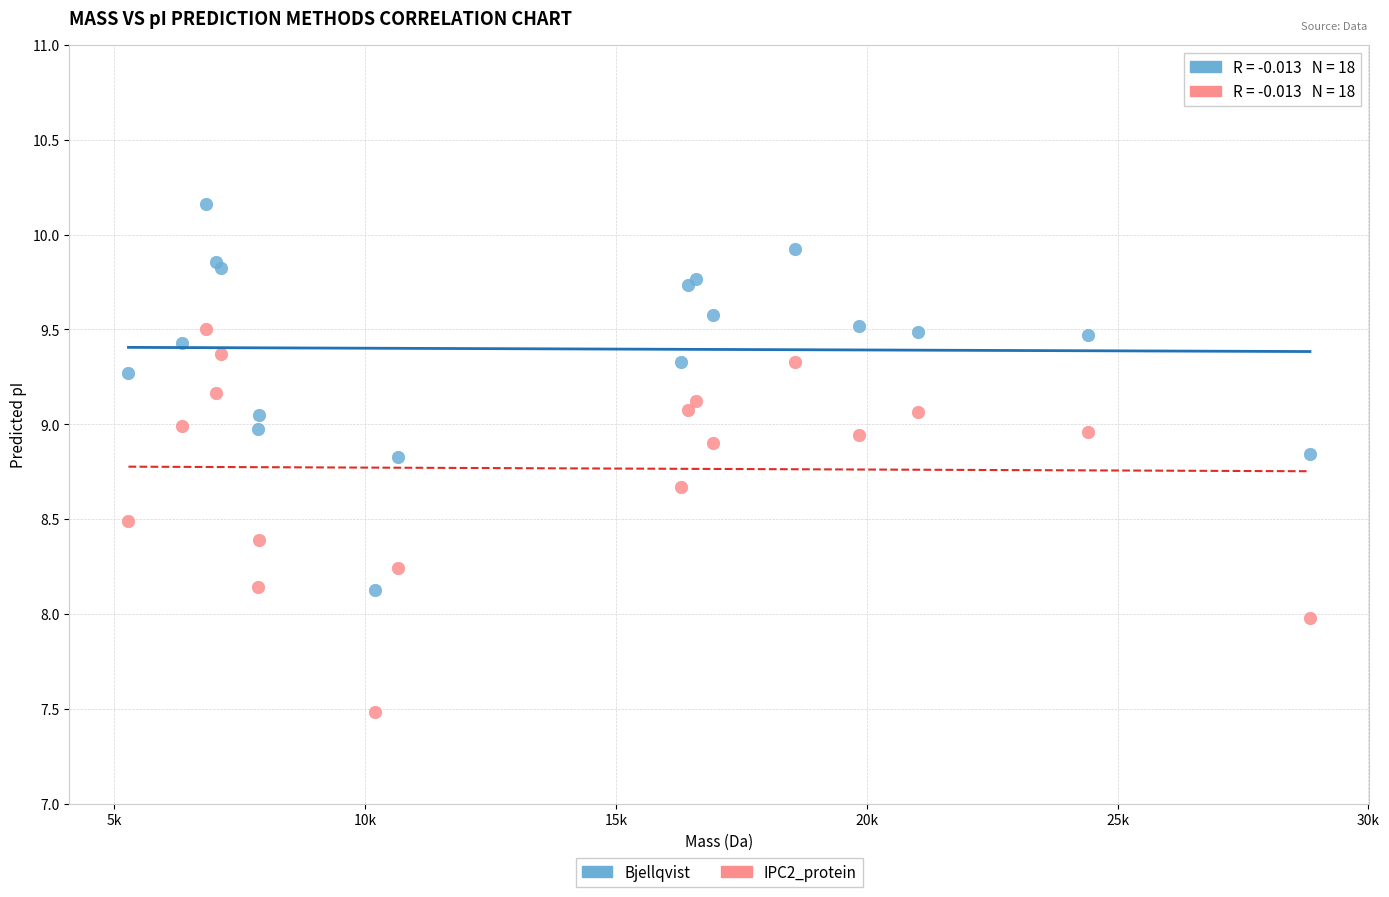

Which series reaches the maximum Y coordinate?

Bjellqvist